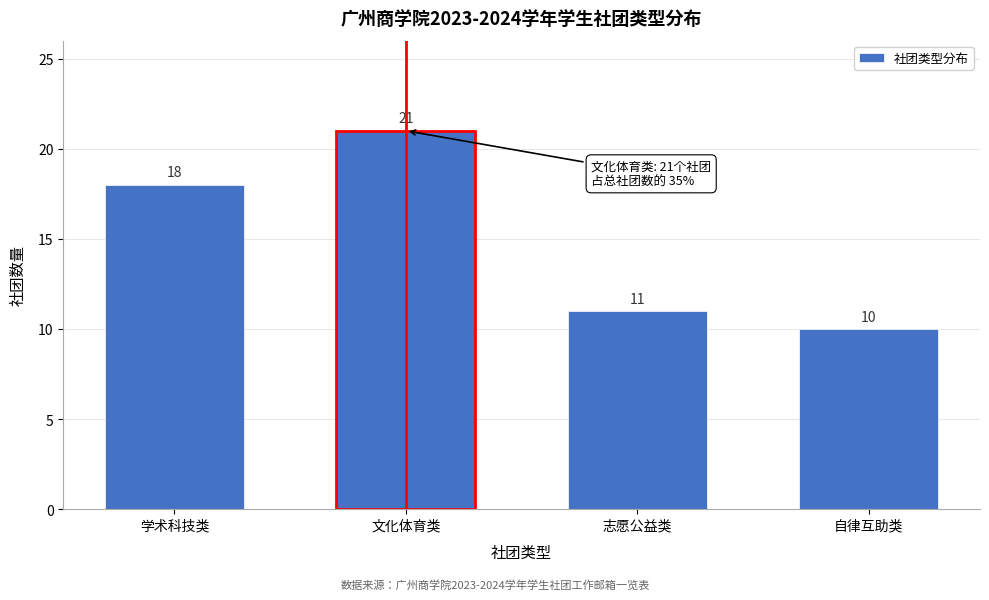

Reading left to right, extract all data points from this chart.

18	21	11	10